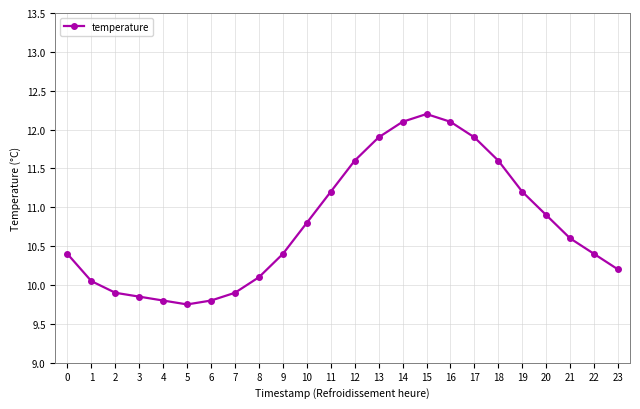

How many data points are above 10?

18